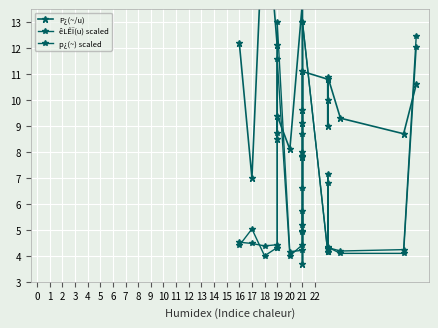

Reading left to right, list all the values displayed in this chart.

P¿(~/u): 12.2	7.0	18.1	12.1	8.5	9.4	8.1	13.8	9.1	7.8	3.7	9.6	11.1	10.8	9.0	10.0	10.9	9.3	8.7	10.6
êLÊÏ(u) scaled: 4.4	5.0	4.0	4.3	4.3	13.0	4.2	4.2	5.2	6.6	7.8	8.7	13.0	4.1	4.3	7.2	4.3	4.2	4.2	12.5
p¿(~) scaled: 4.5	4.5	4.4	4.4	8.7	11.6	4.0	4.4	4.9	5.7	5.0	8.0	13.0	4.1	4.1	6.8	4.3	4.1	4.1	12.0